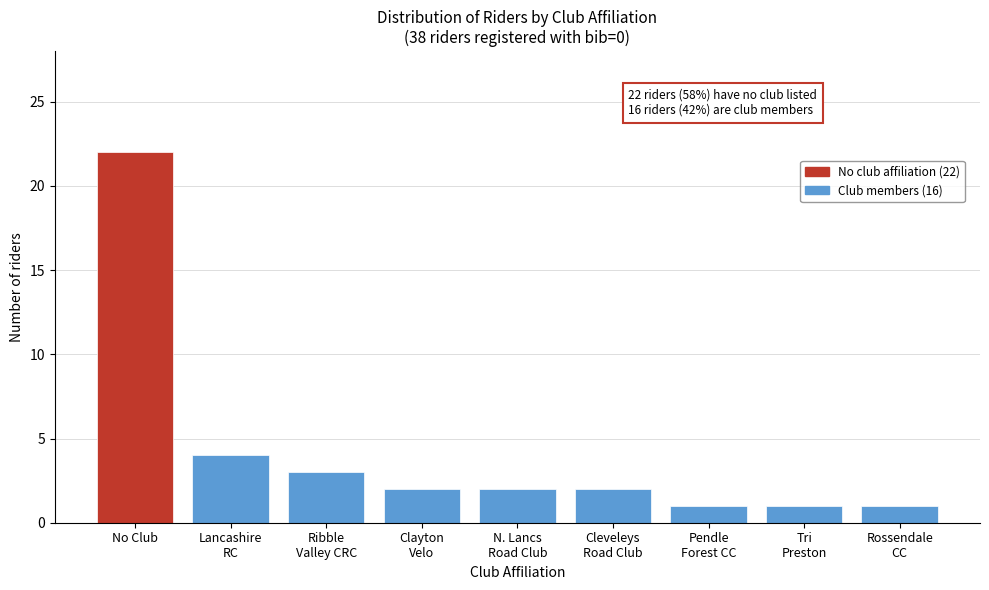

Reading right to left, transcribe all the data shown in this chart.

1	1	1	2	2	2	3	4	22